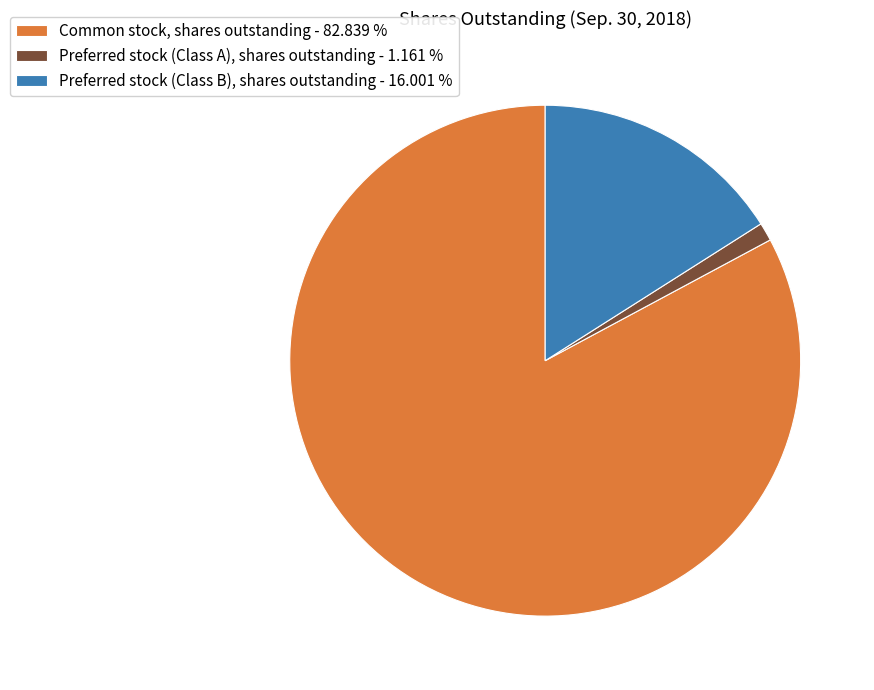

The Preferred stock (Class A), shares outstanding slice represents 1% of the pie. True or false?

True